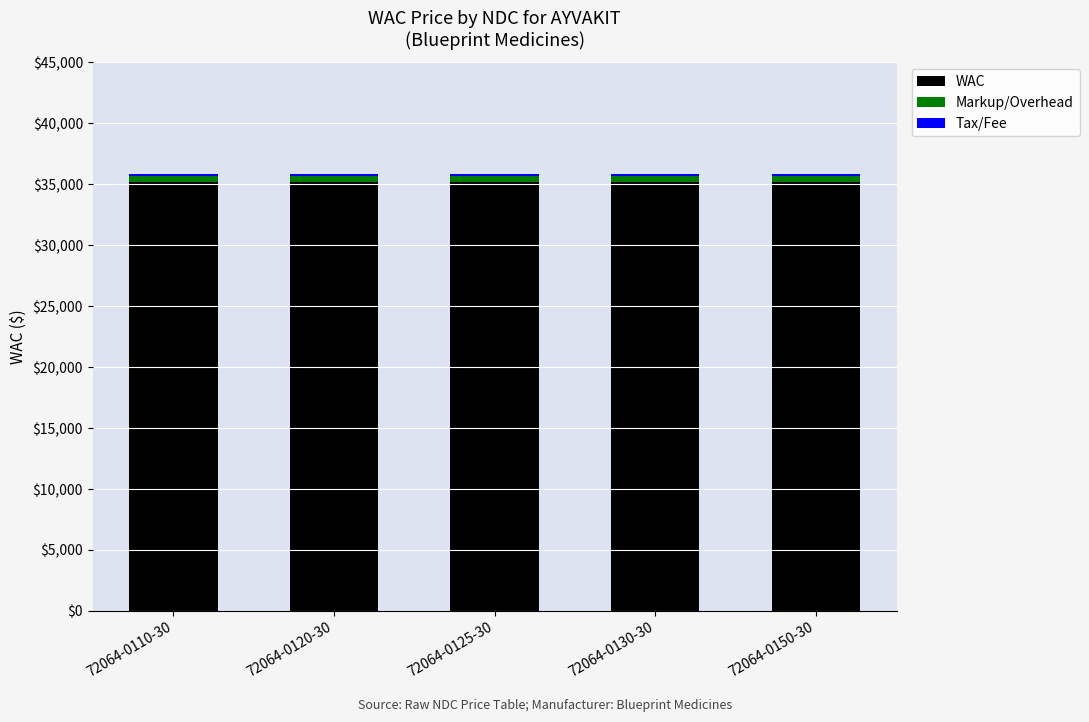

The value of WAC at 72064-0125-30 is 35213. True or false?

True